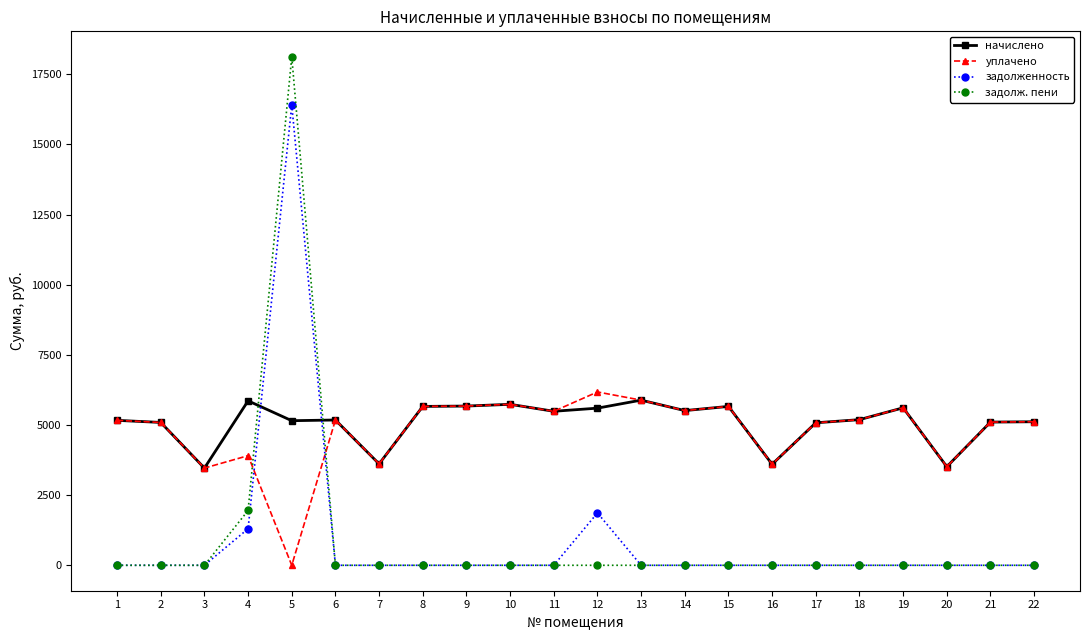

Count the number of categories in the chart.

22